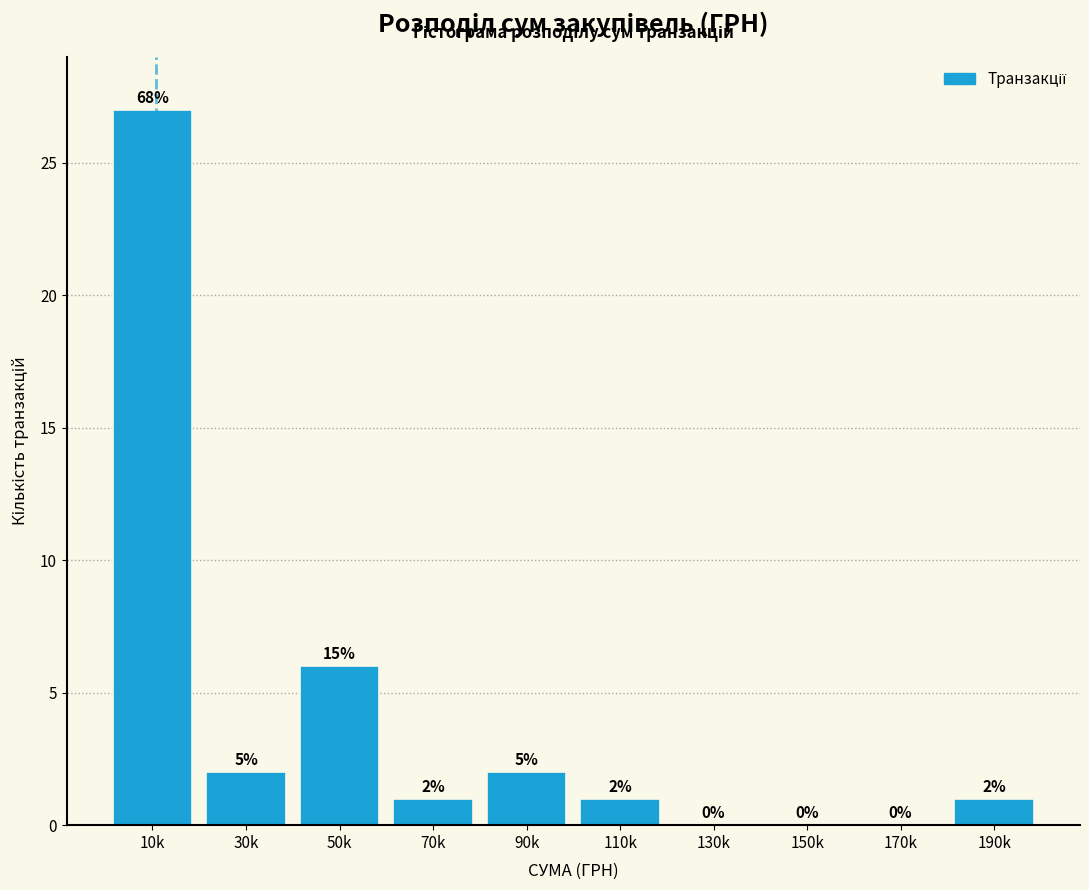

Reading left to right, extract all data points from this chart.

10k=27	30k=2	50k=6	70k=1	90k=2	110k=1	130k=0	150k=0	170k=0	190k=1